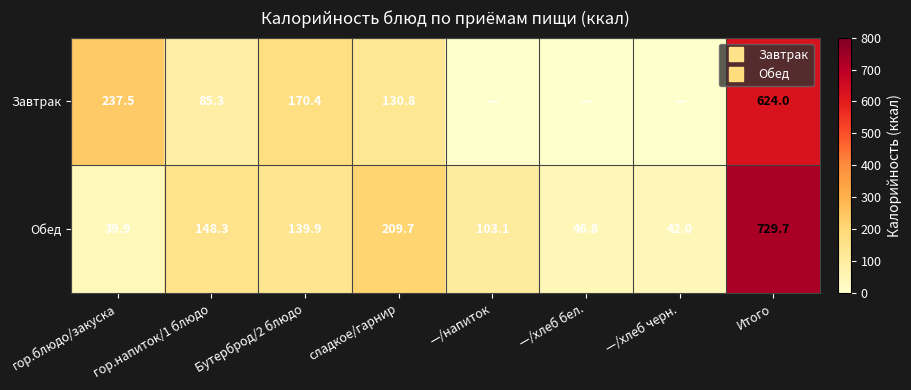

What is the sum of the Завтрак values at Бутерброд/2 блюдо and гор.напиток/1 блюдо?

255.7